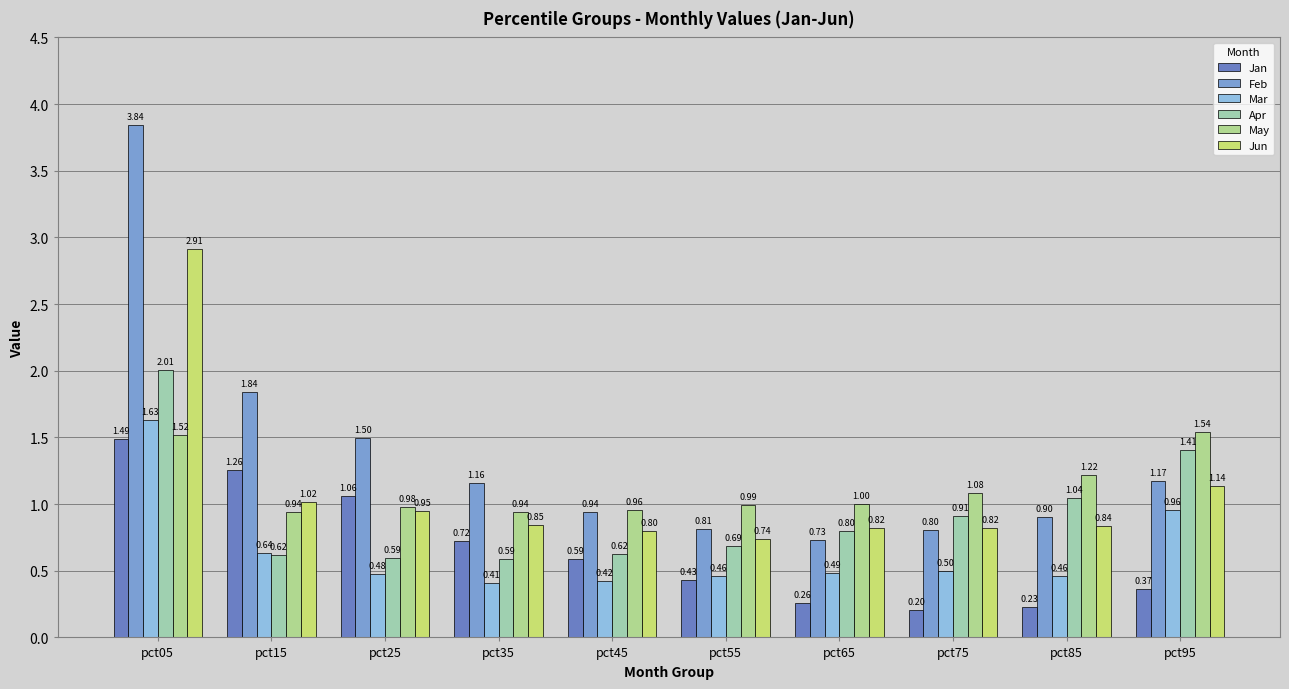

What are all the series names shown in the legend?

Jan, Feb, Mar, Apr, May, Jun